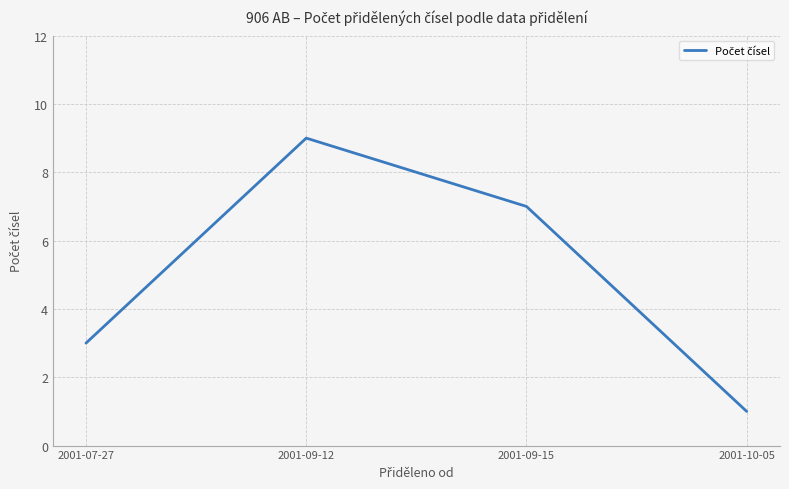

What is the approximate value at 2001-07-27?

3